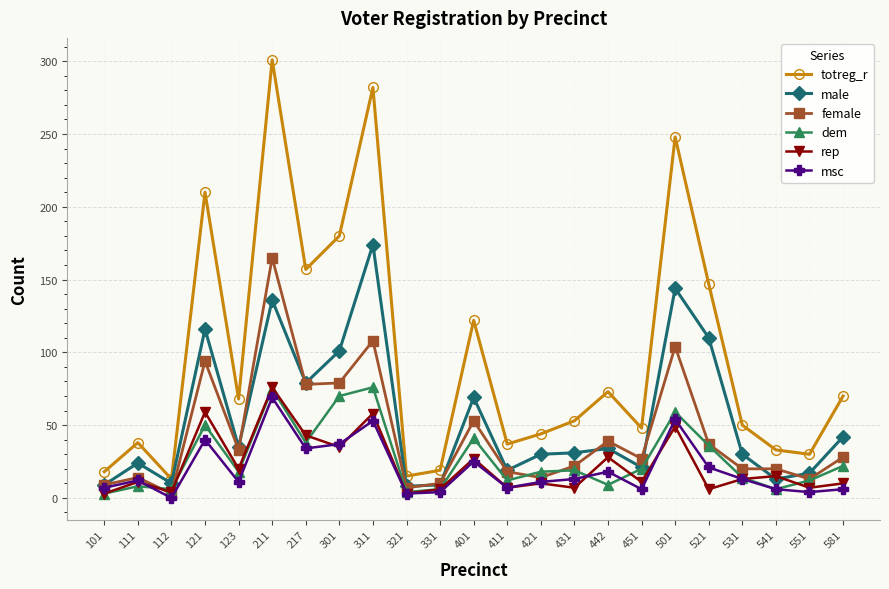

Is the value of rep at 101 greater than the value of msc at 311?

No